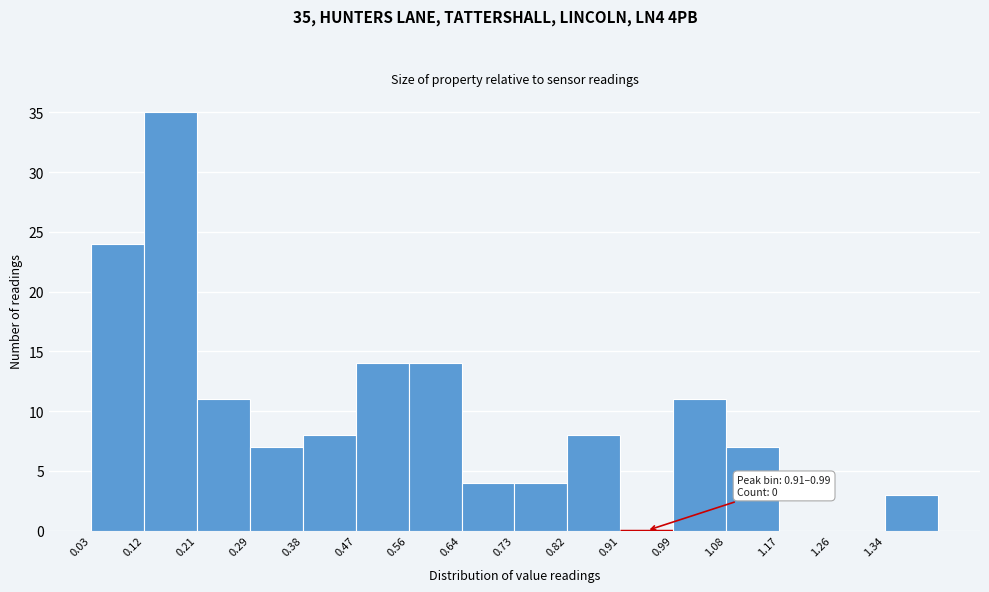

Which range on the x-axis has the tallest bar?

0.12 to 0.21